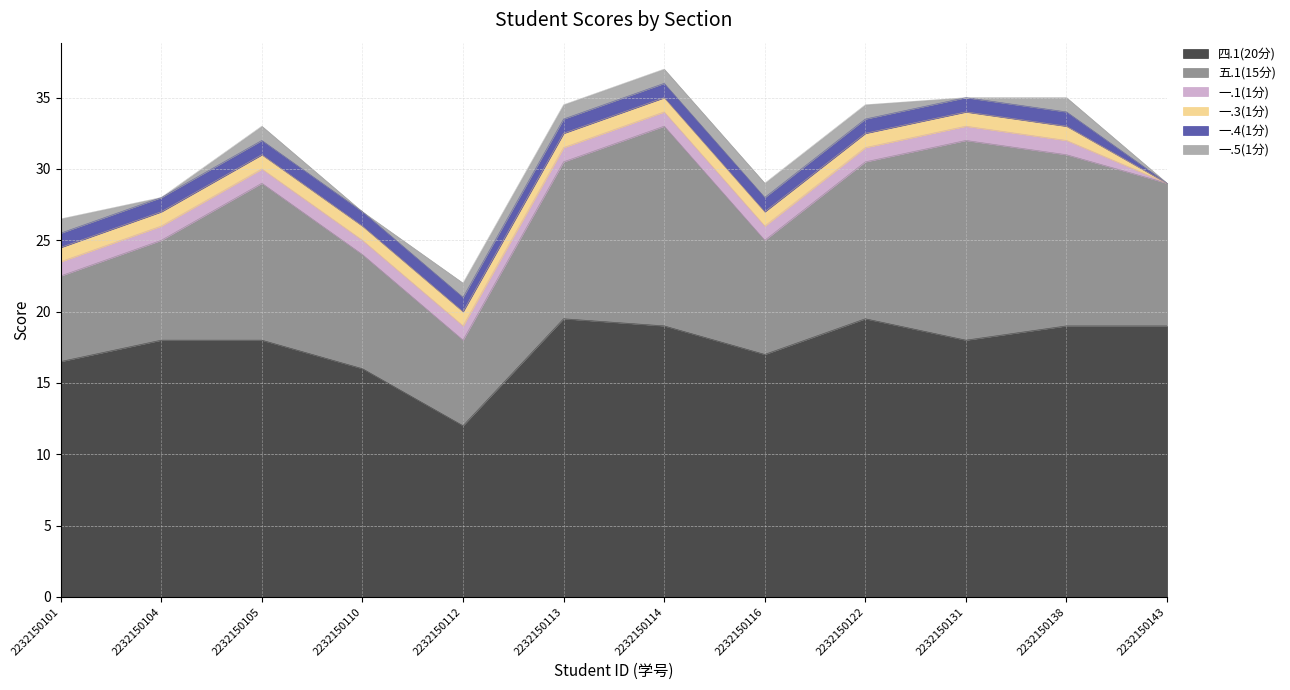

What is the spread (max minus min) of values at 2232150112?

11.0